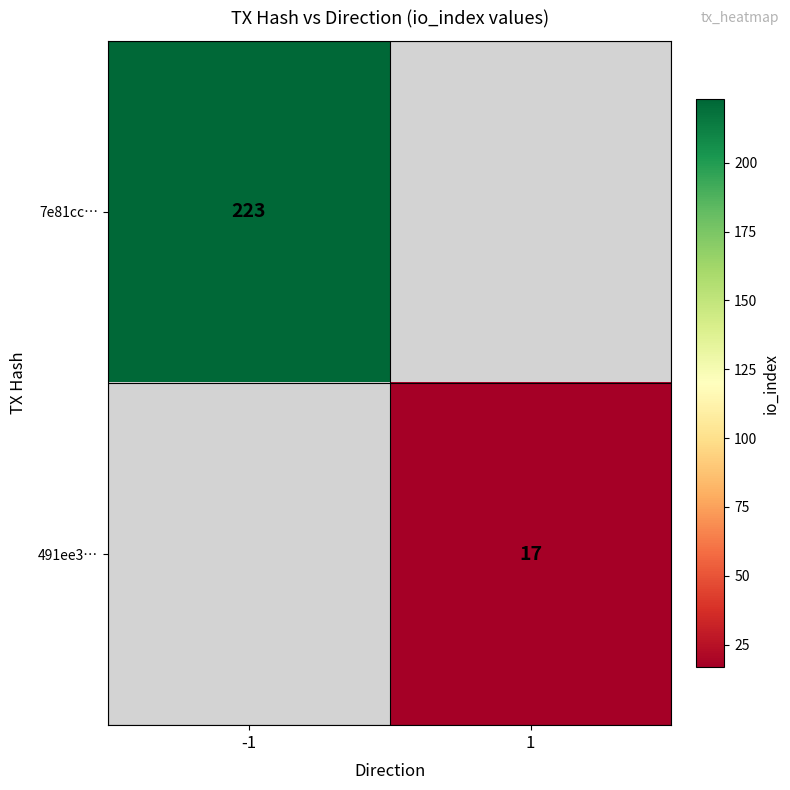

The value of 491ee3… at 1 is 17. True or false?

True